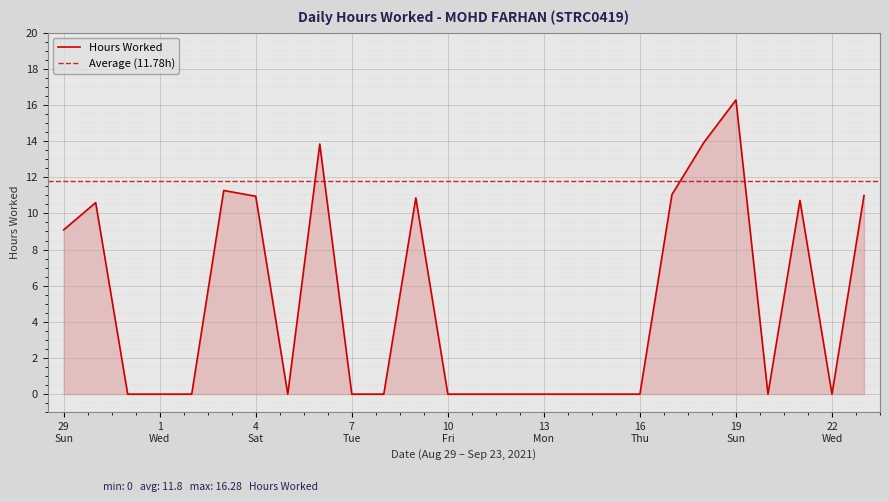

How many data points are above 0?

11